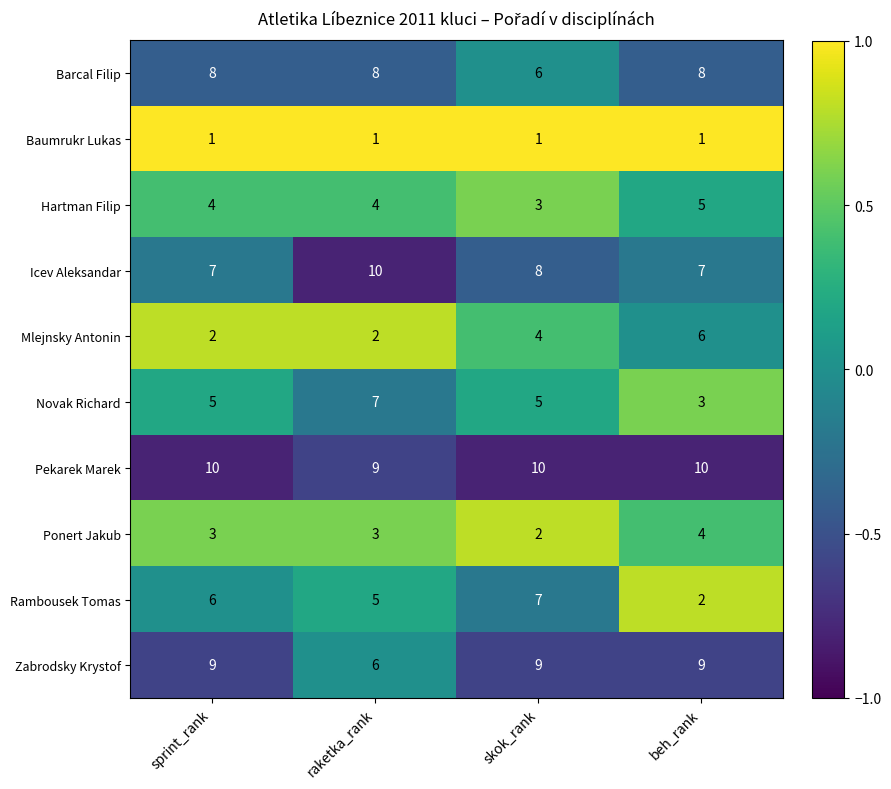

At which label does Ponert Jakub reach its peak?

beh_rank